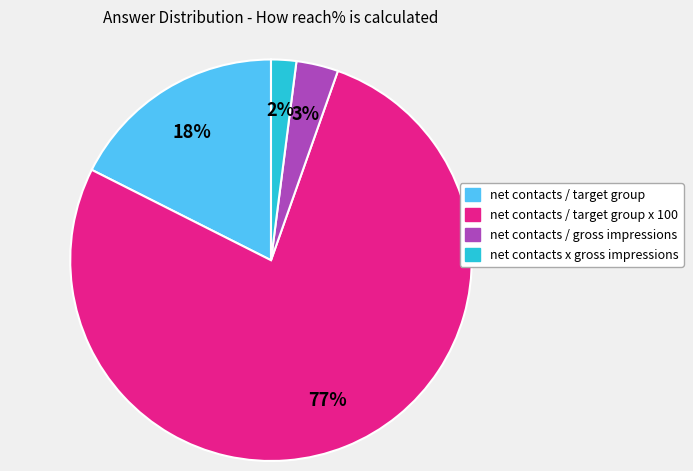

Which has a higher value, net contacts / gross impressions or net contacts / target group x 100?

net contacts / target group x 100